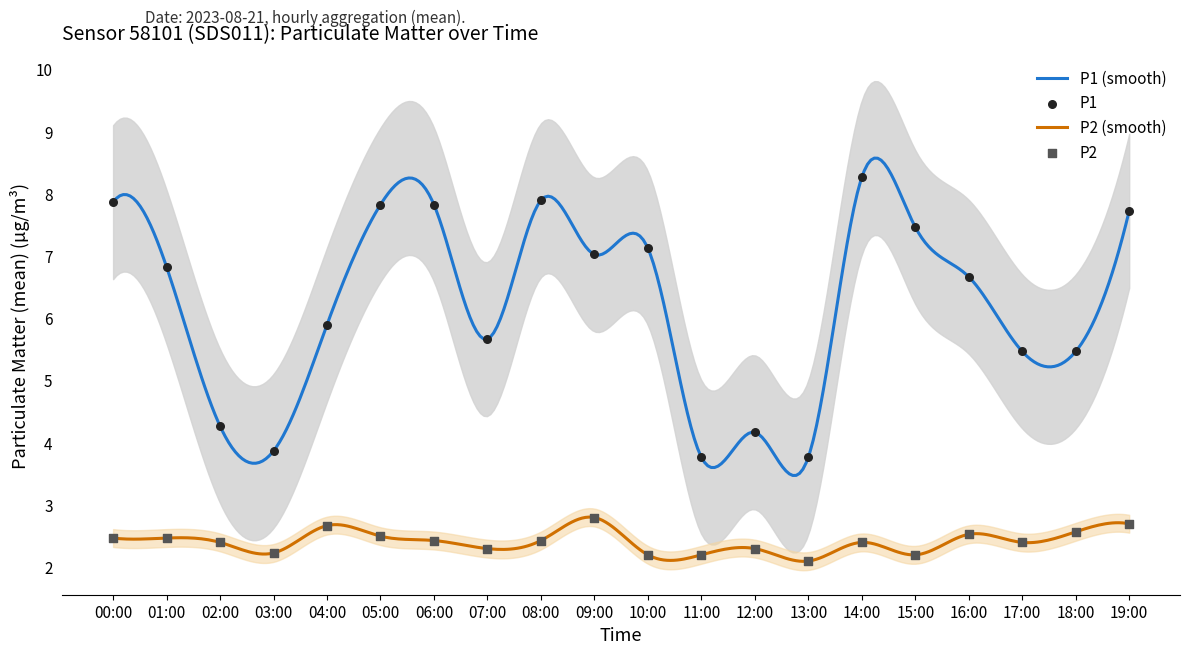

At how many categories does at least one series exceed 2?

20